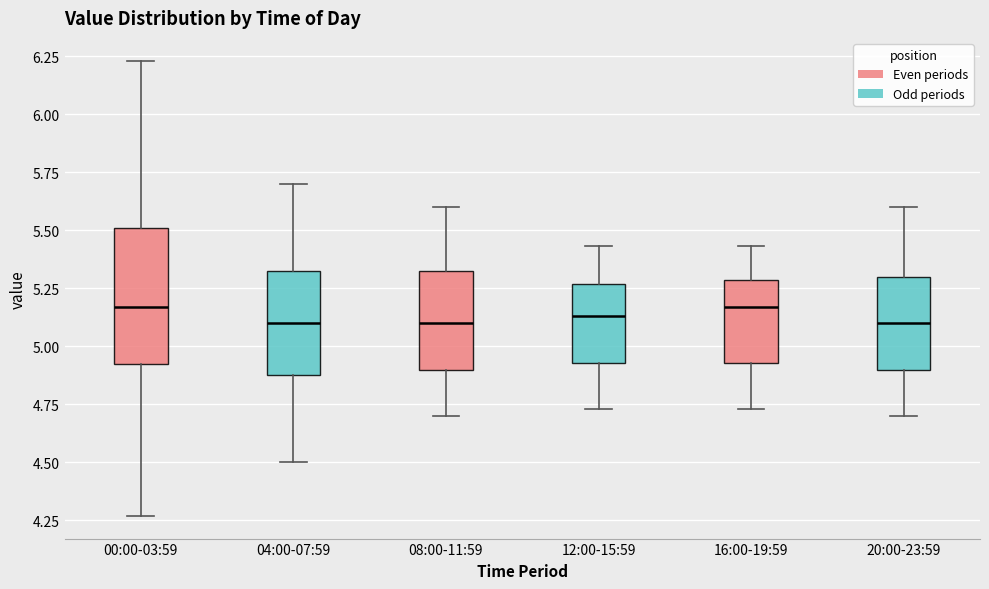

Reading left to right, transcribe this box plot: for each box, give where its median line is, the range the box spans, and where its two whiskers end, as read against the y-axis. The values are not printed on the chart, so give them approximately, as read against the axis.

00:00-03:59: median 5.15, box 4.90 to 5.50, whiskers 4.25 to 6.25
04:00-07:59: median 5.10, box 4.90 to 5.35, whiskers 4.50 to 5.70
08:00-11:59: median 5.10, box 4.90 to 5.35, whiskers 4.70 to 5.60
12:00-15:59: median 5.15, box 4.95 to 5.25, whiskers 4.75 to 5.45
16:00-19:59: median 5.15, box 4.95 to 5.30, whiskers 4.75 to 5.45
20:00-23:59: median 5.10, box 4.90 to 5.30, whiskers 4.70 to 5.60